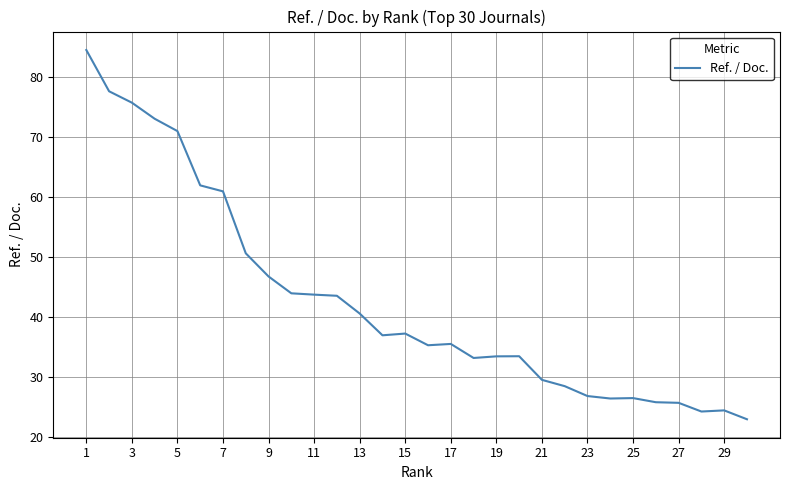

What is the greatest value displayed?

84.6